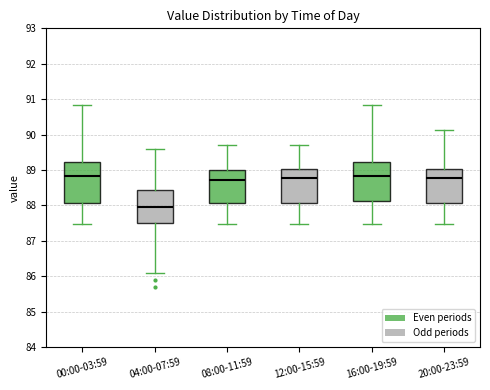

Reading left to right, read every box against the y-axis: the position of its median line, the range the box covers, and the ends of its whiskers. The values are not printed on the chart, so give them approximately, as read against the axis.

00:00-03:59: median 88.8, box 88.1 to 89.2, whiskers 87.5 to 90.8
04:00-07:59: median 88.0, box 87.5 to 88.4, whiskers 86.1 to 89.6
08:00-11:59: median 88.7, box 88.1 to 89.0, whiskers 87.5 to 89.7
12:00-15:59: median 88.8, box 88.1 to 89.0, whiskers 87.5 to 89.7
16:00-19:59: median 88.8, box 88.1 to 89.2, whiskers 87.5 to 90.8
20:00-23:59: median 88.8, box 88.1 to 89.0, whiskers 87.5 to 90.1